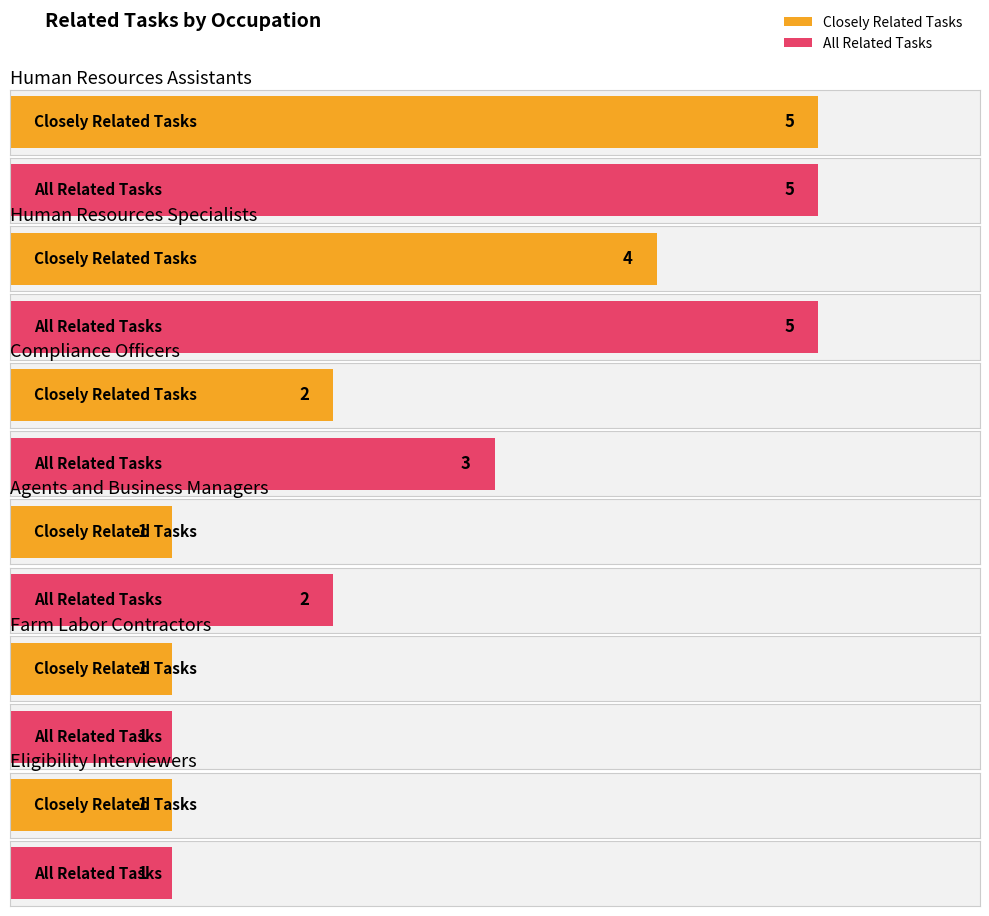

Which series changed the most between Compliance Officers and Farm Labor Contractors?

All Related Tasks